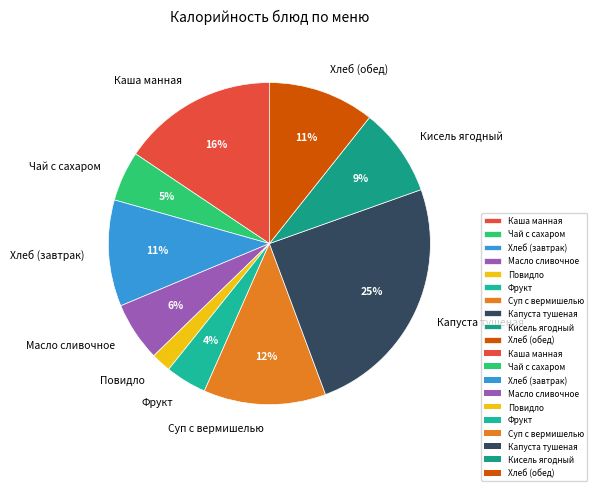

To the nearest percent, what is the average slice percentage?

10%